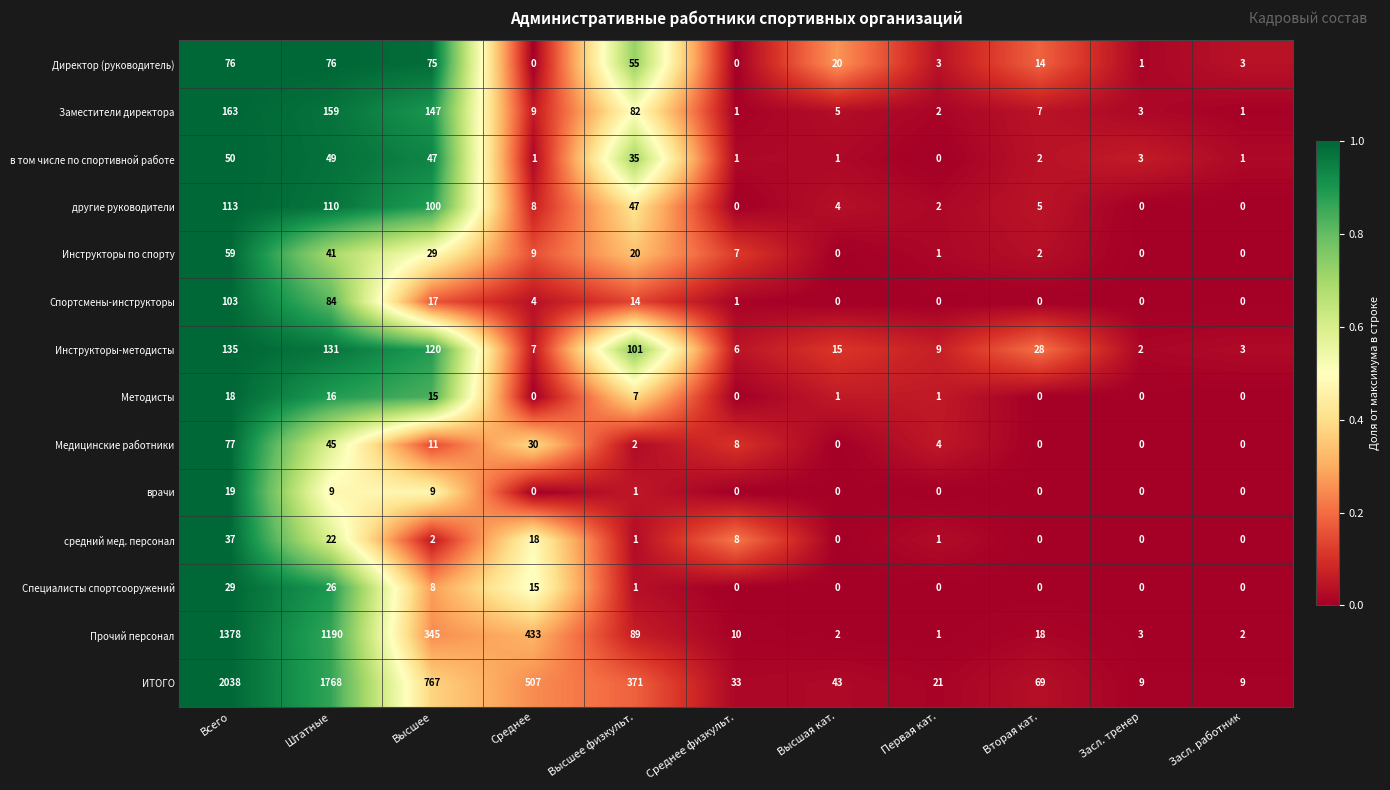

What is the maximum value shown in the chart?

2038